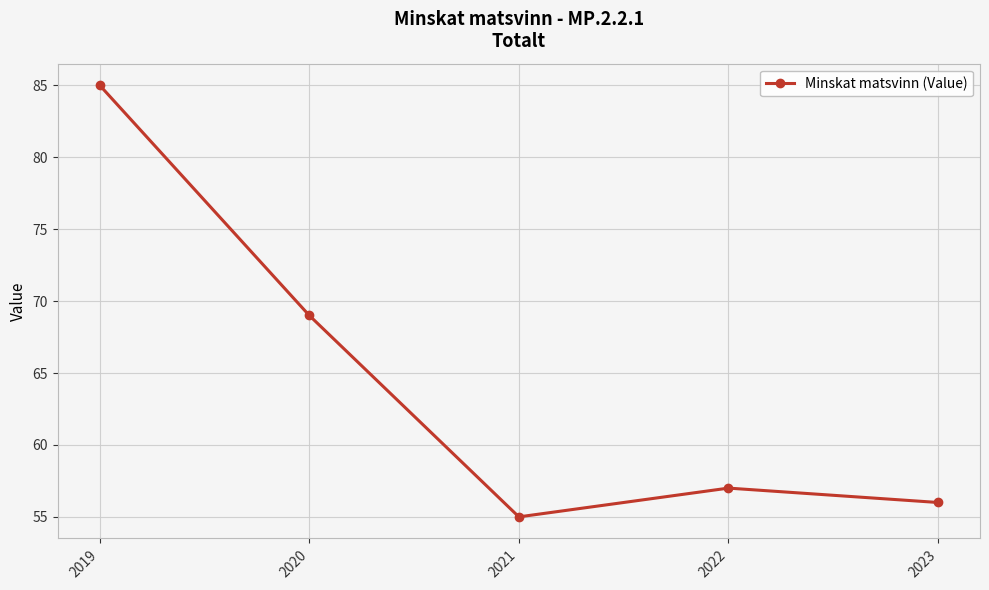

List the labels in order of value, smallest first.

2021, 2023, 2022, 2020, 2019